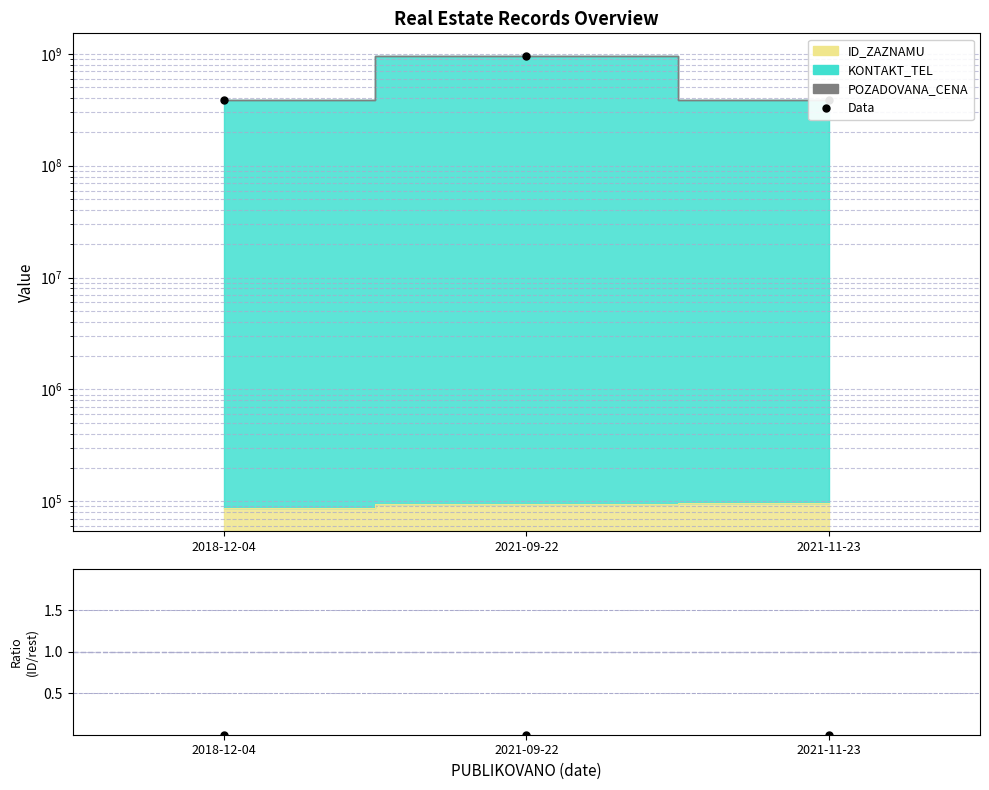

Is the value of Data at 2021-09-22 greater than the value of Ratio at 2021-09-22?

Yes